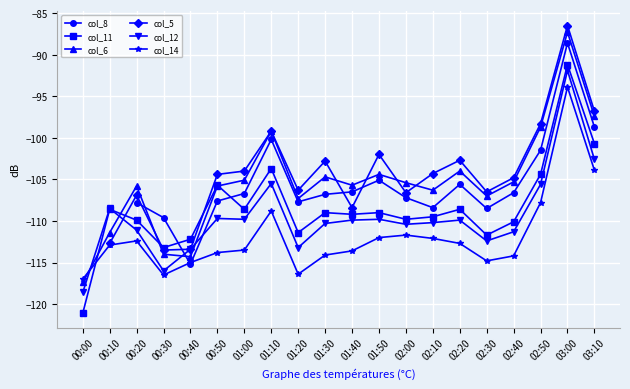

Is the value of col_12 at 02:50 greater than the value of col_6 at 00:00?

Yes